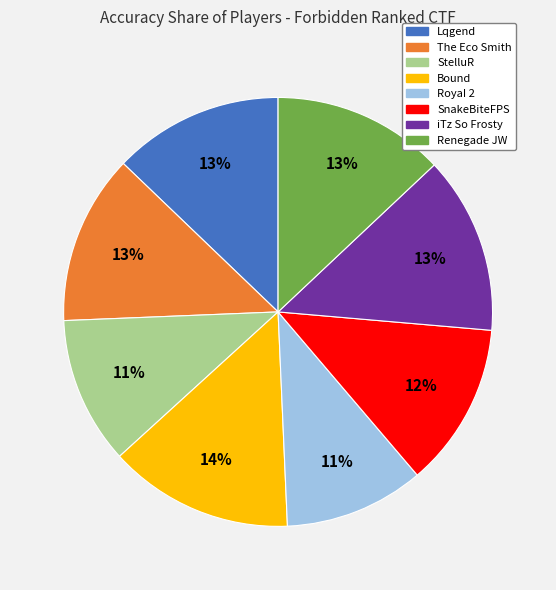

Do StelluR and Bound together represent more than half of the pie?

No